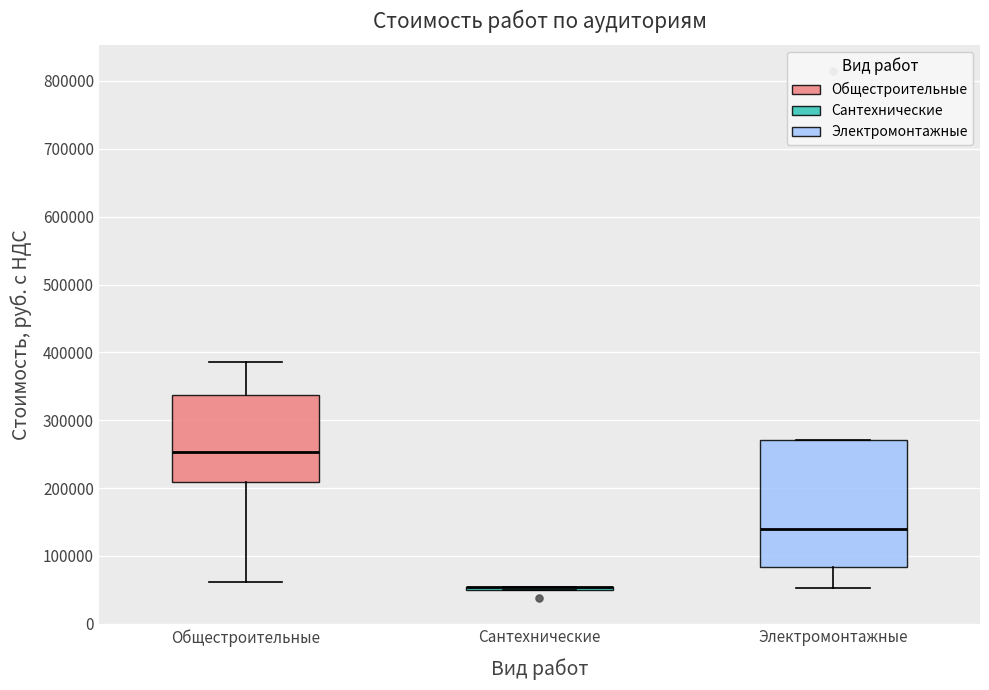

Where does the upper whisker of the box for Общестроительные end on the y-axis? The values are not printed on the chart, so give them approximately, as read against the axis.

390000